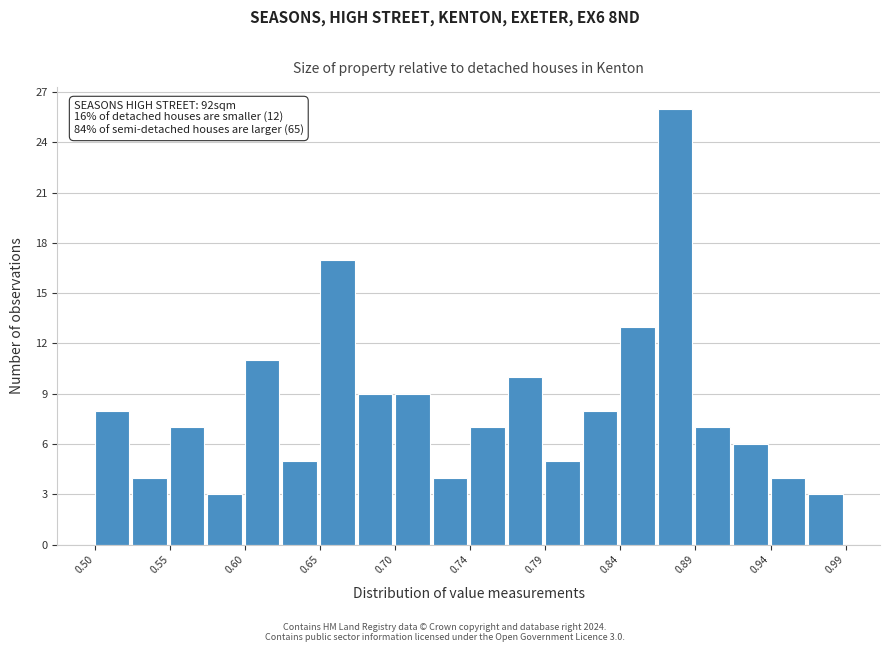

Which range on the x-axis has the tallest bar?

0.870 to 0.890